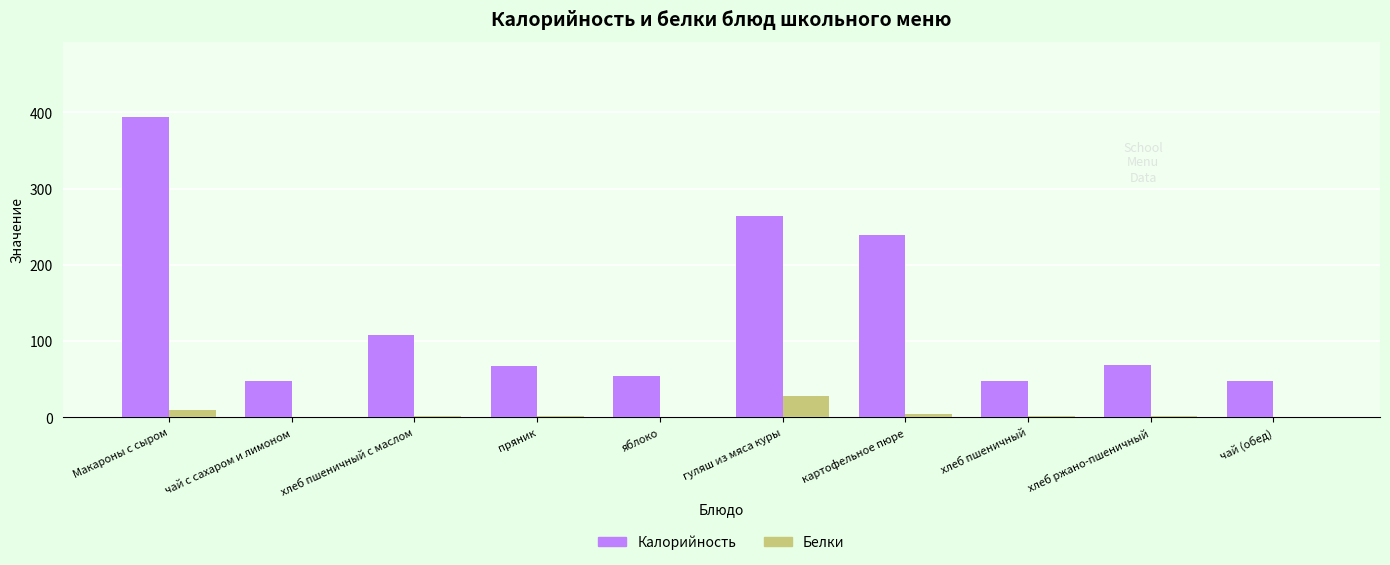

Is the value of Белки at хлеб пшеничный с маслом greater than the value of Калорийность at хлеб ржано-пшеничный?

No